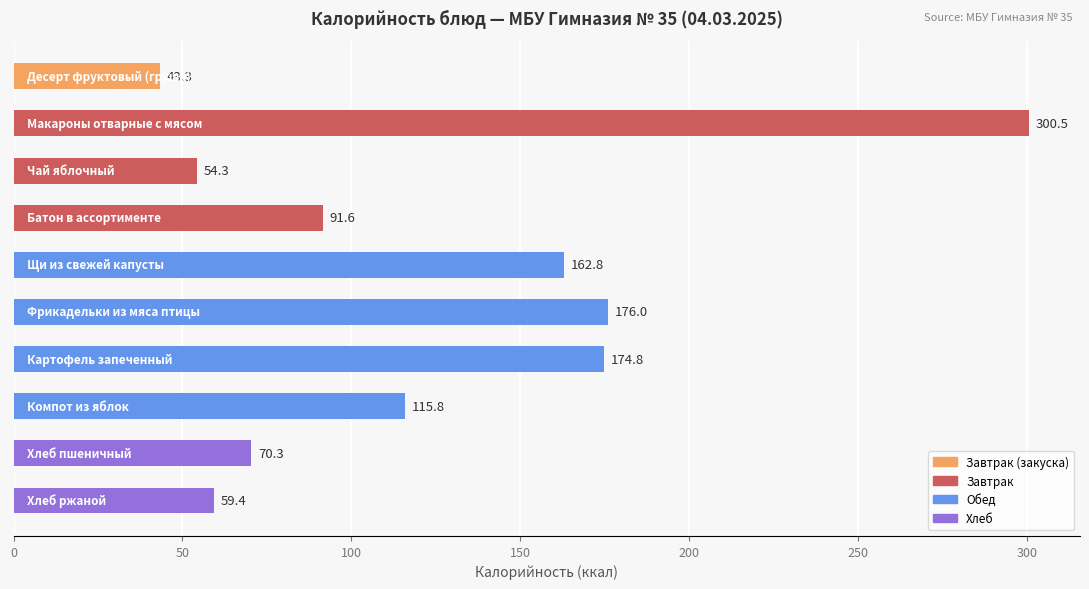

What is the average value?

124.9